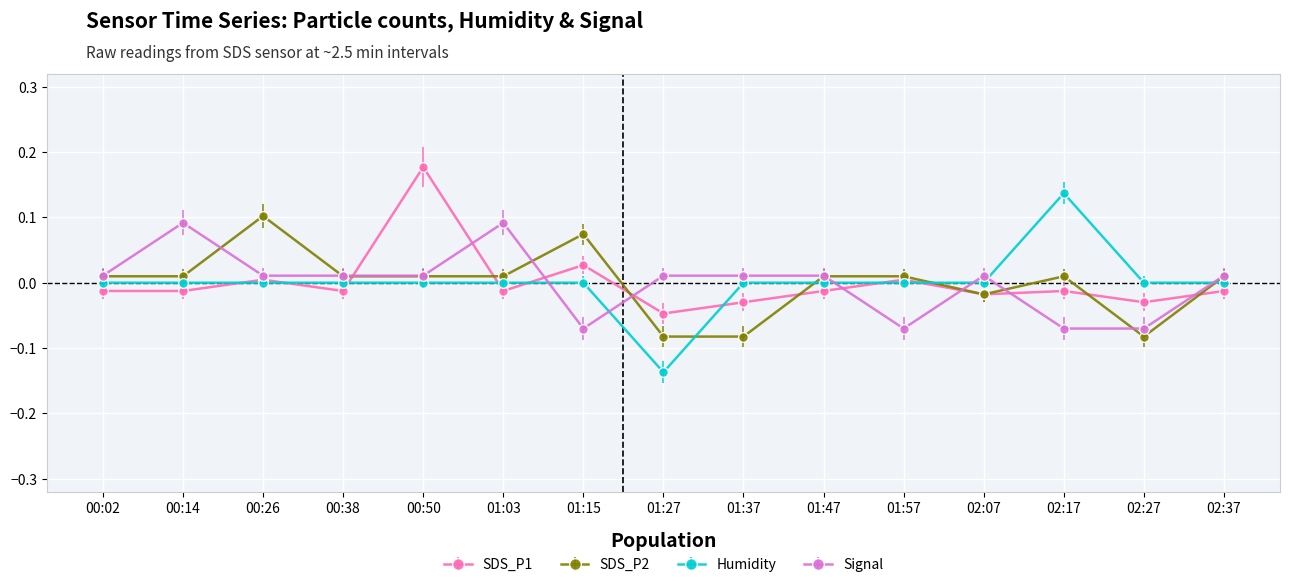

The value of Signal at 00:02 is 0.0. True or false?

True